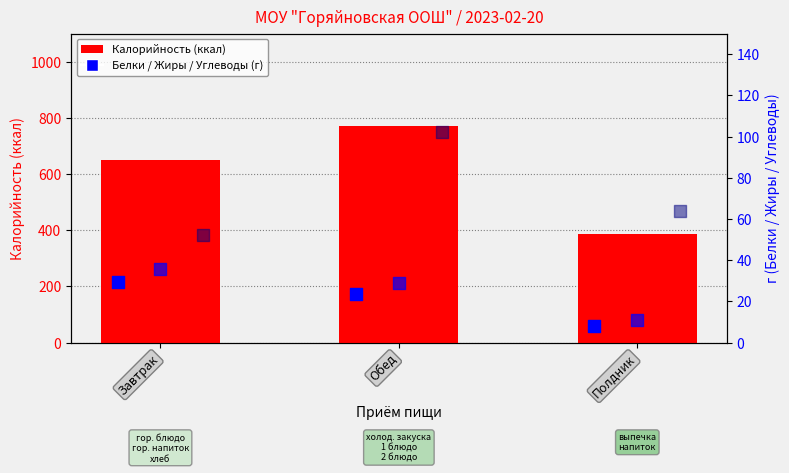

Which series has the widest spread of Y values?

Калорийность